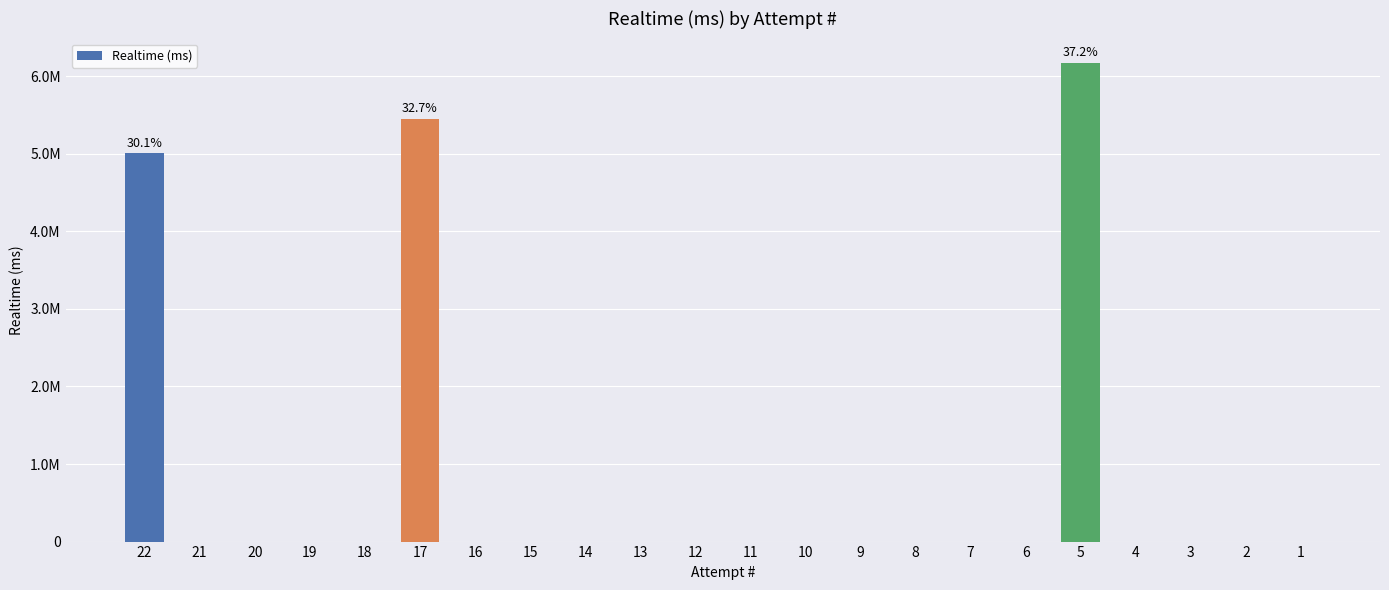

Rank the categories by value from lowest to highest.

21, 20, 19, 18, 16, 15, 14, 13, 12, 11, 10, 9, 8, 7, 6, 4, 3, 2, 1, 22, 17, 5